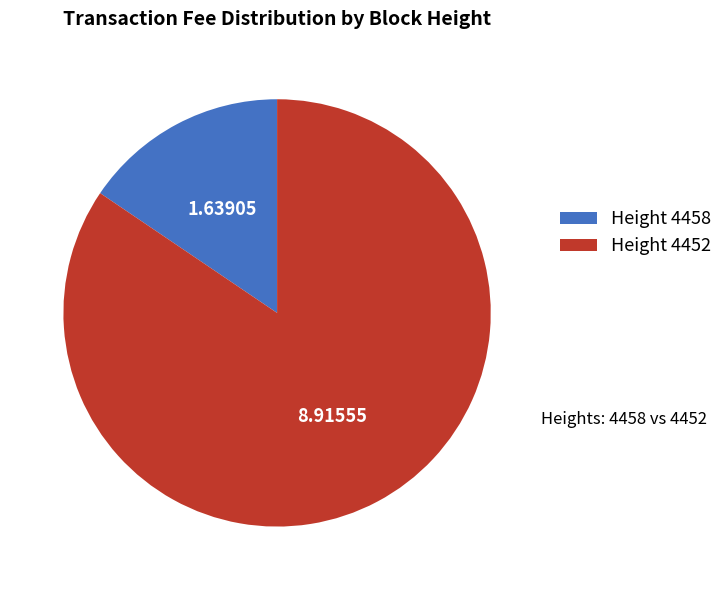

What is the majority slice?

Height 4452